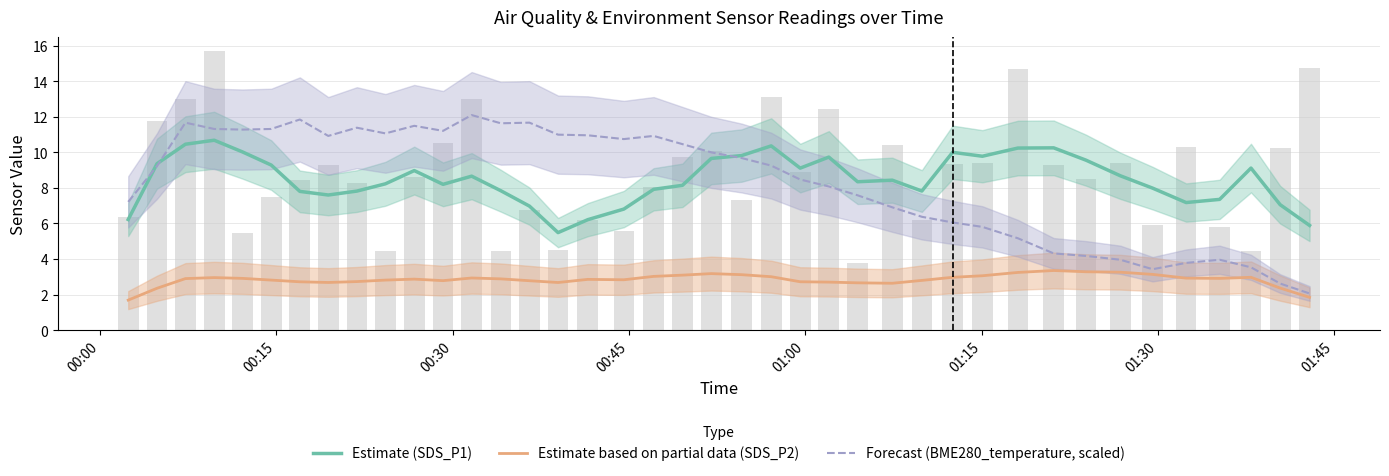

What is the highest value of the Estimate (SDS_P1) series?

10.7